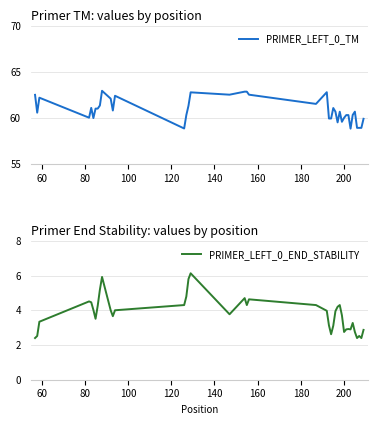

Does the chart have visible grid lines?

Yes